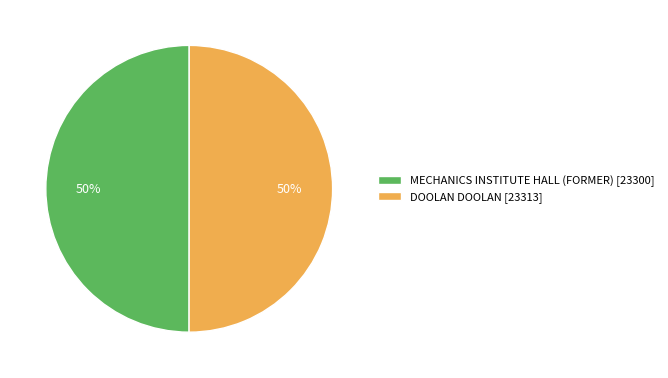

To the nearest percent, what percentage of the pie is MECHANICS INSTITUTE HALL (FORMER)?

50%